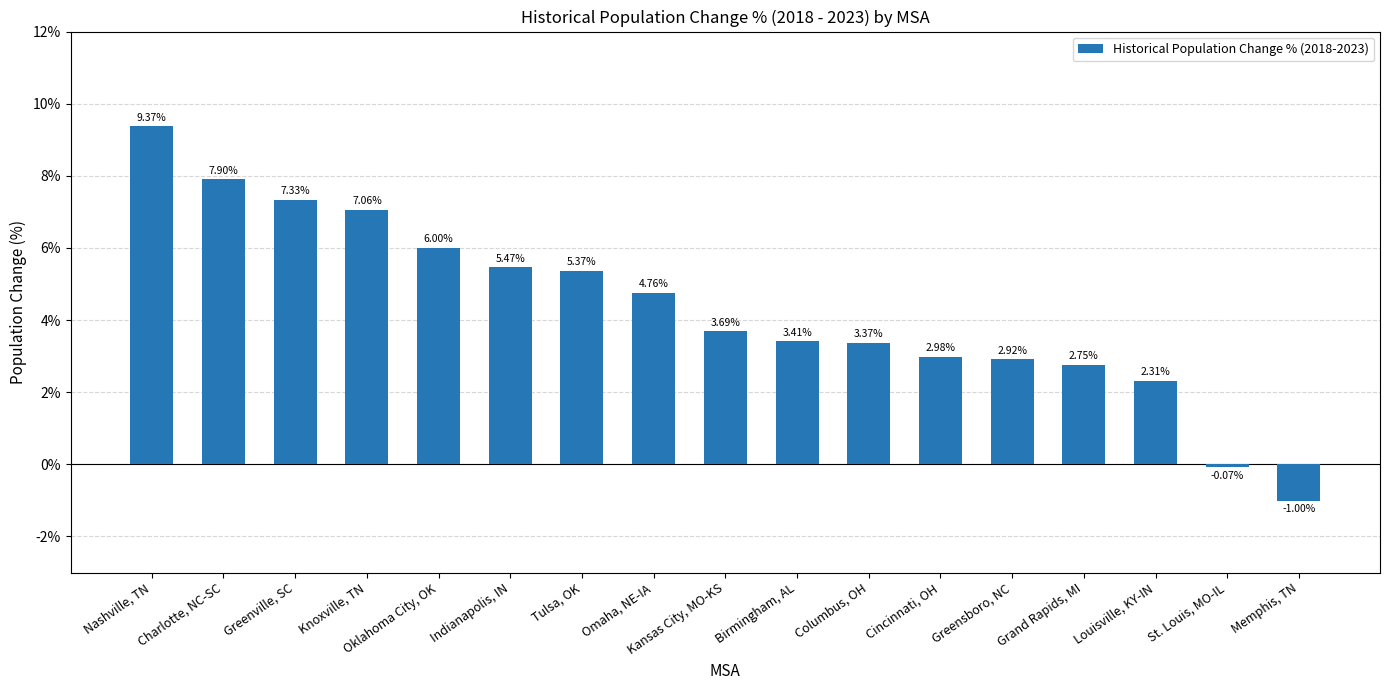

What is the label of the 2nd bar from the left?

Charlotte, NC-SC